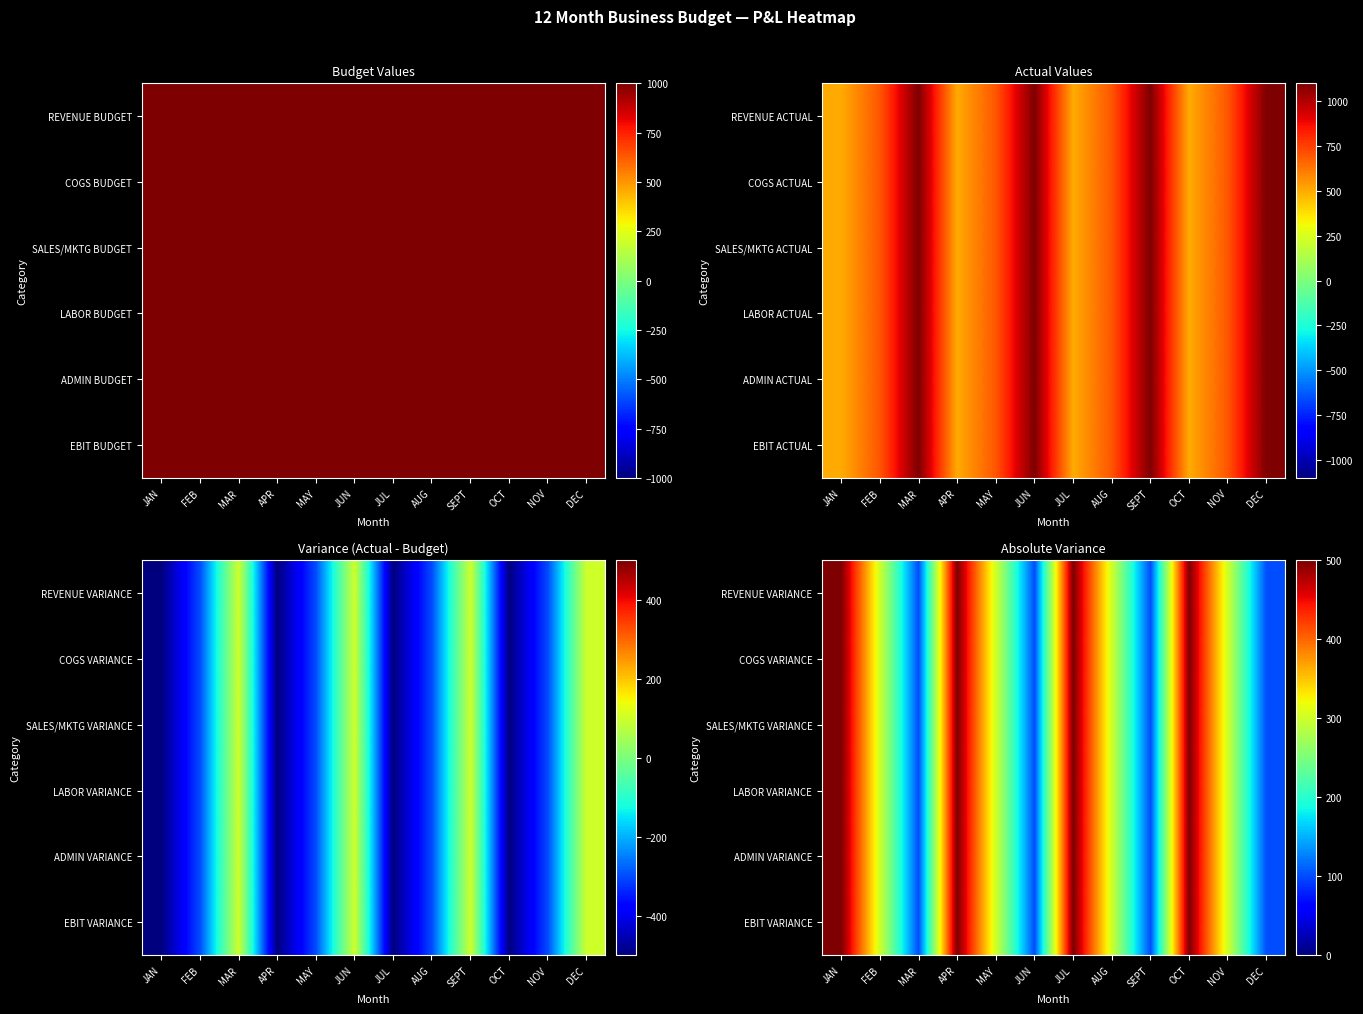

Which series changed the most between MAR and JUL?

REVENUE VARIANCE